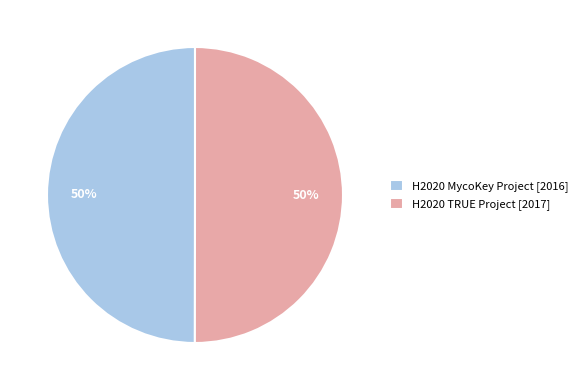

To the nearest percent, what percentage of the pie is H2020 MycoKey Project [2016]?

50%